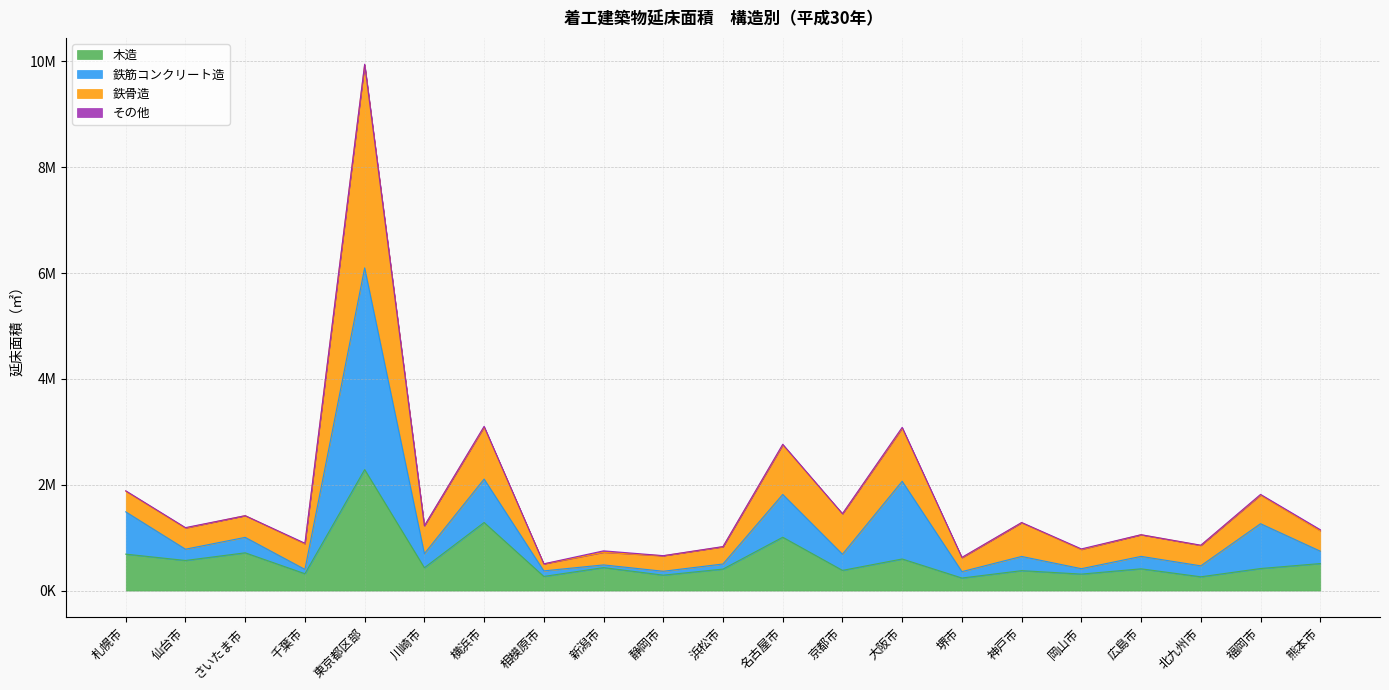

Which category has the highest value across all series?

東京都区部